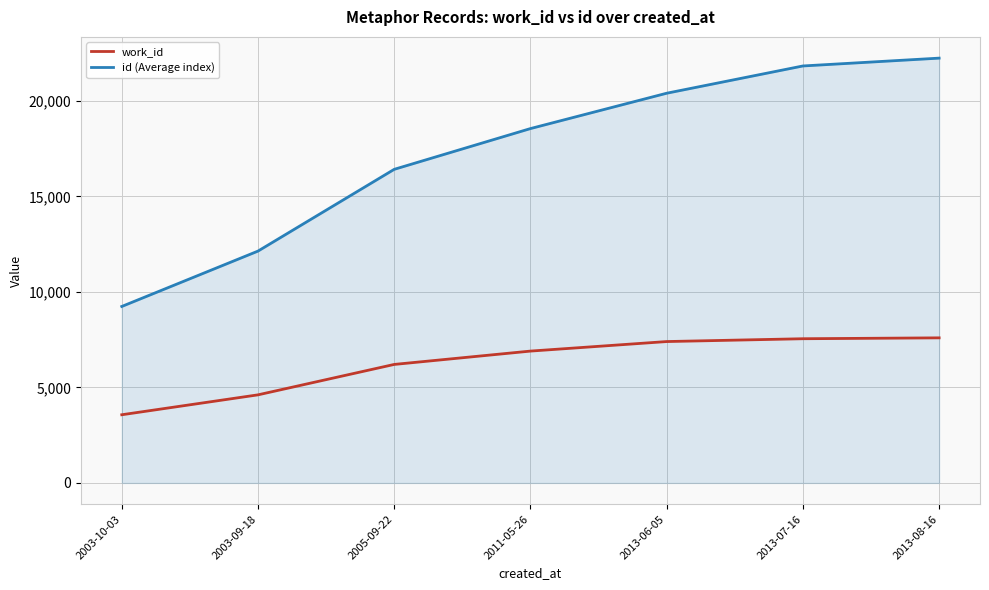

Rank the series by their maximum value, from highest to lowest.

id (Average index), work_id